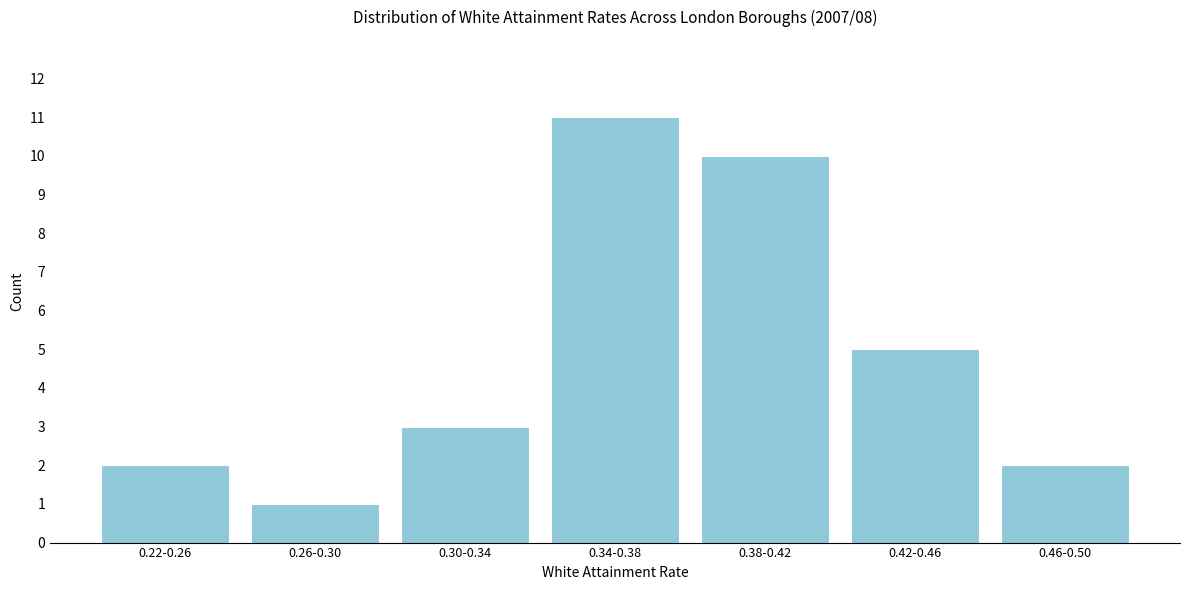

Reading right to left, transcribe all the data shown in this chart.

0.46-0.50=2	0.42-0.46=5	0.38-0.42=10	0.34-0.38=11	0.30-0.34=3	0.26-0.30=1	0.22-0.26=2